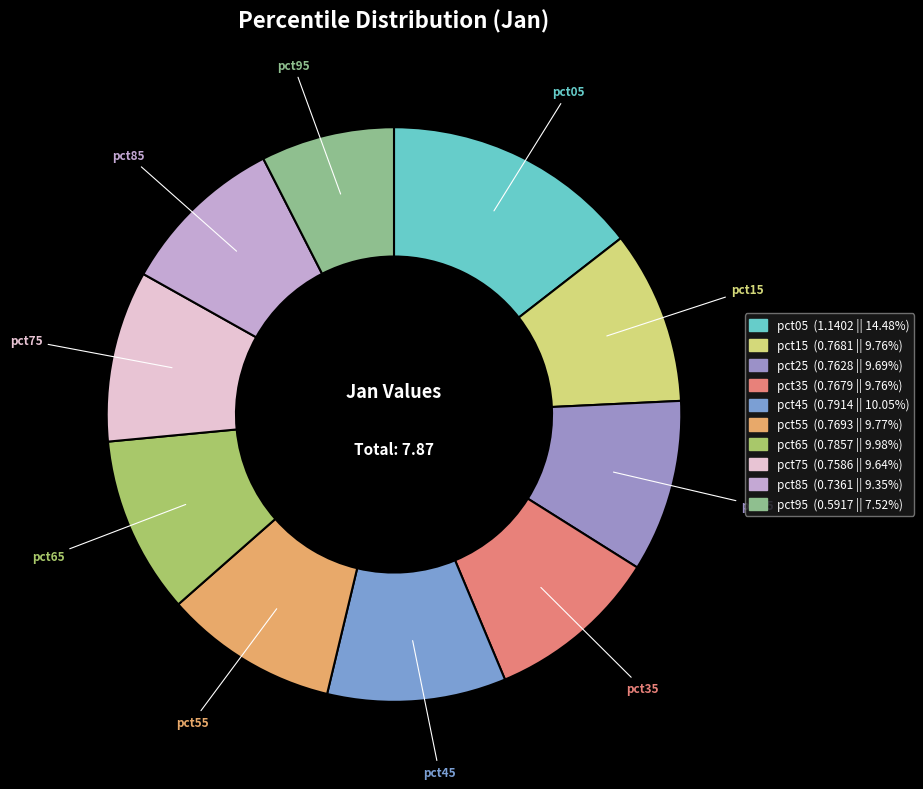

What is the smallest slice in the pie chart?

pct95